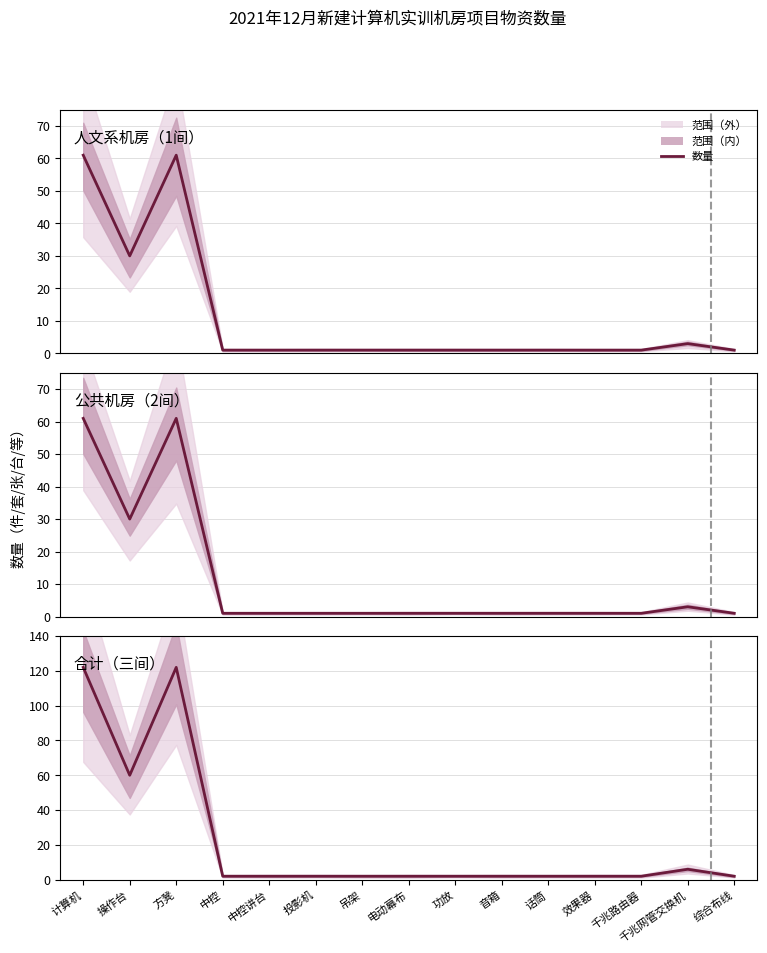

List the labels in order of 公共机房（2间） value, smallest first.

中控, 中控讲台, 投影机, 吊架, 电动幕布, 功放, 音箱, 话筒, 效果器, 千兆路由器, 综合布线, 千兆网管交换机, 操作台, 计算机, 方凳